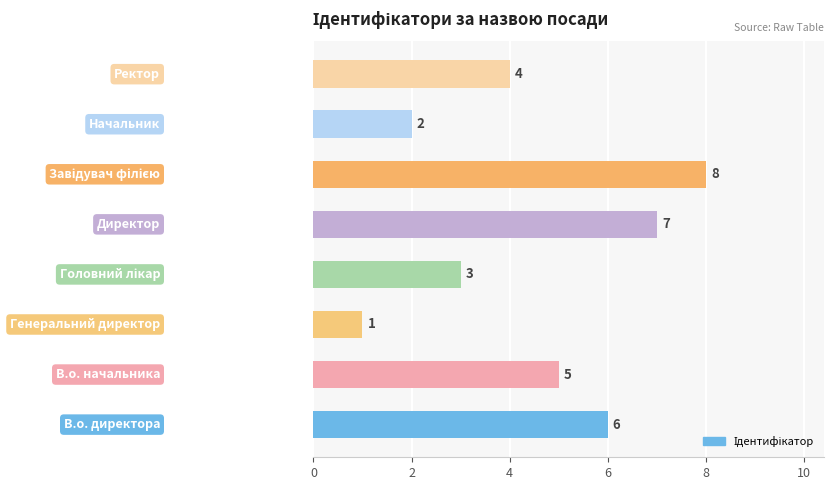

What is the sum of all values?

36